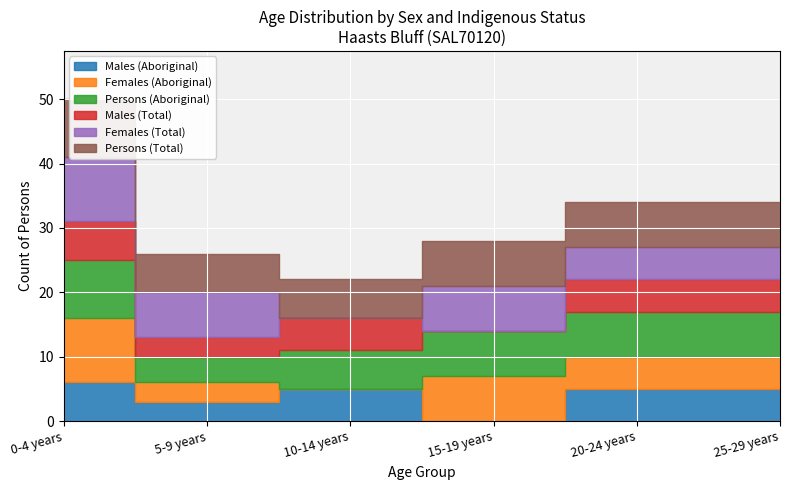

Reading right to left, list all the values displayed in this chart.

Males (Aboriginal): 5	5	0	5	3	6
Females (Aboriginal): 5	5	7	0	3	10
Persons (Aboriginal): 7	7	7	6	4	9
Males (Total): 5	5	0	5	3	6
Females (Total): 5	5	7	0	7	10
Persons (Total): 7	7	7	6	6	9